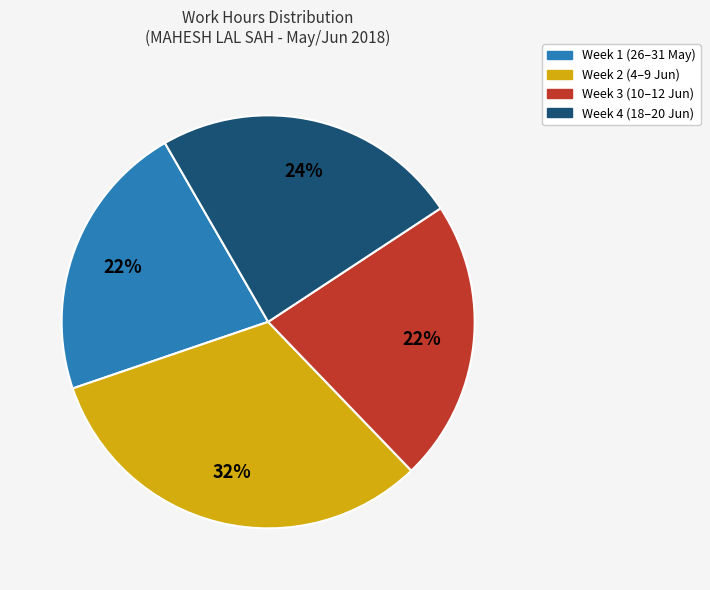

Is there any slice that represents more than half of the pie?

No